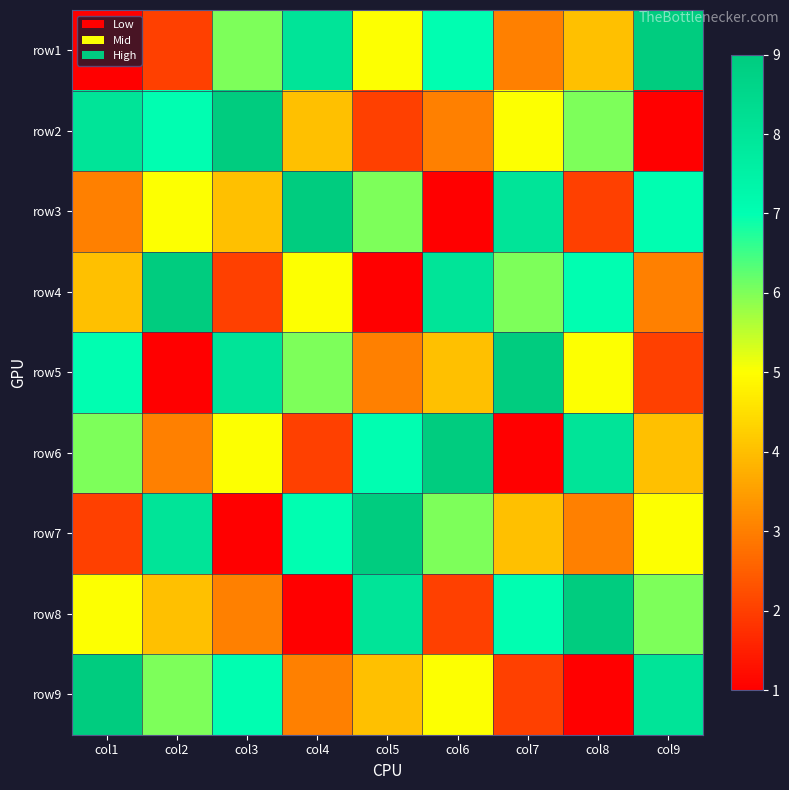

How many data points does each series have?

9